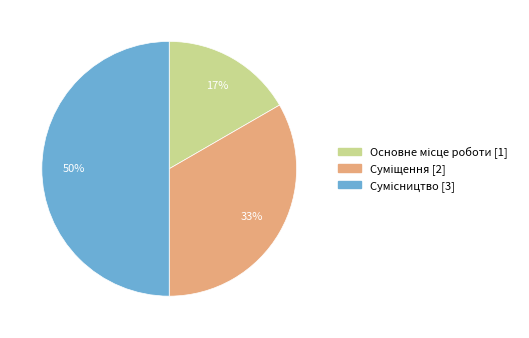

To the nearest percent, what is the average slice percentage?

33%